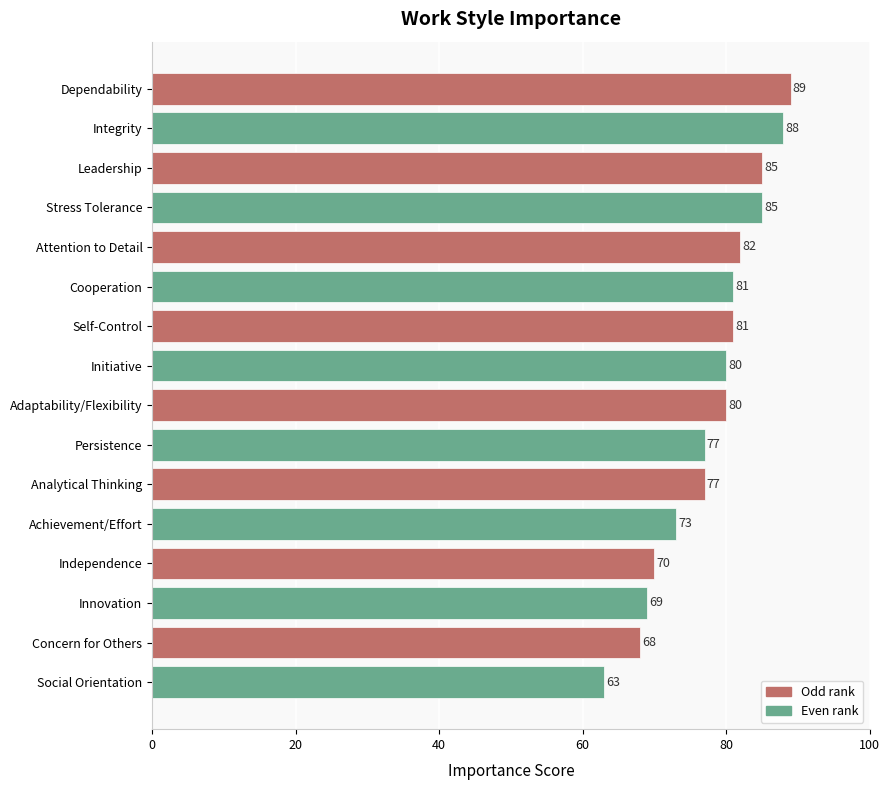

Count the number of data series in this chart.

1